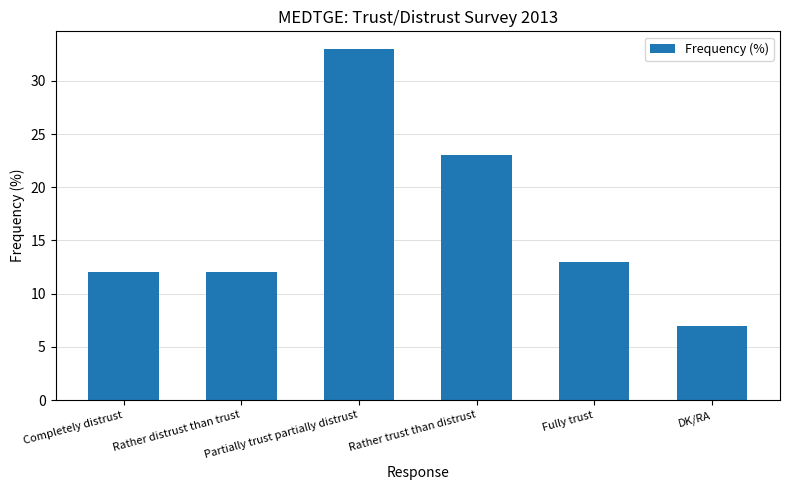

Is it true that the value at Fully trust is 13?

True